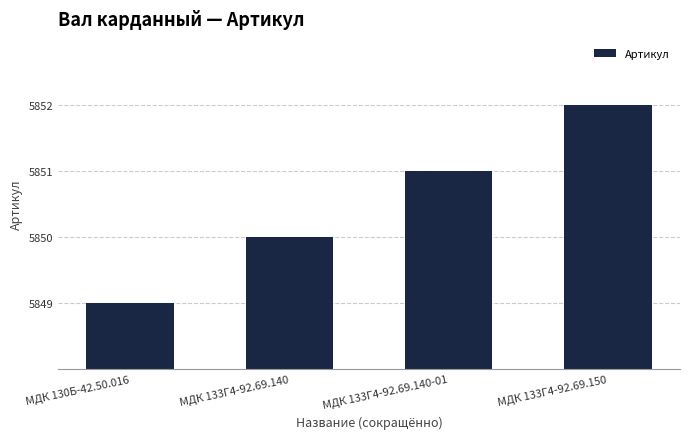

Is it true that the value at МДК 133Г4-92.69.150 is 5852?

True